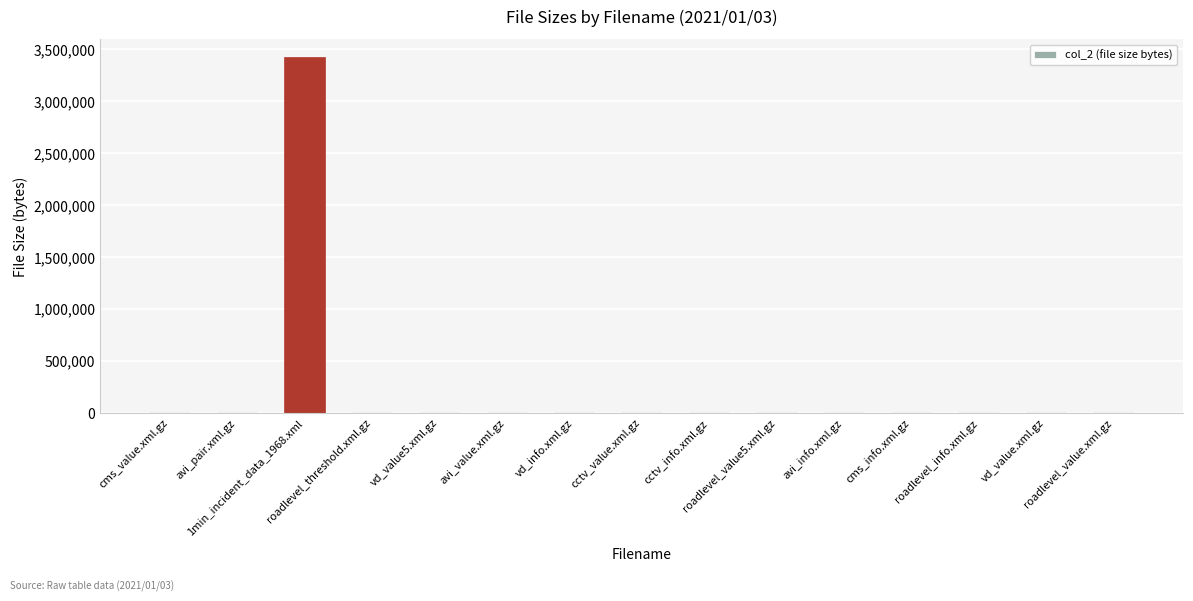

What is the greatest value displayed?

3423789